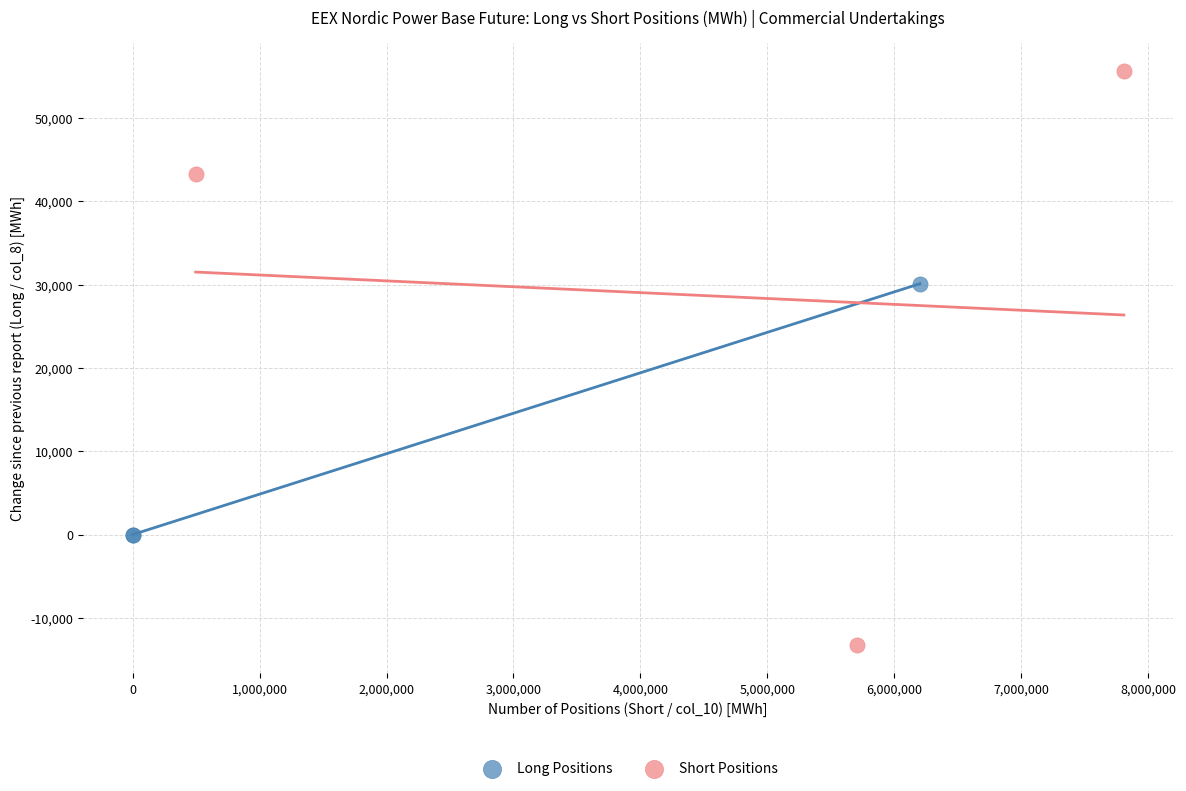

Which series reaches the minimum Y coordinate?

Short Positions